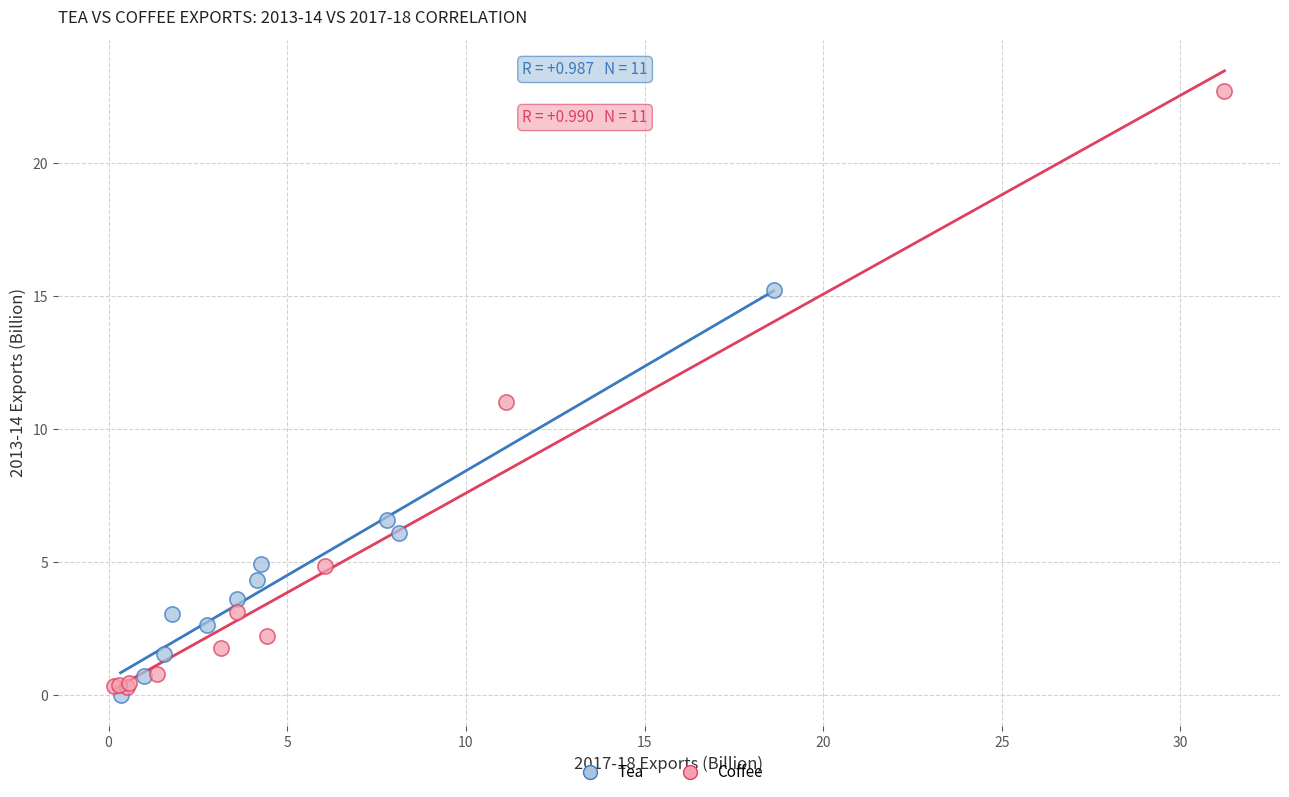

Which series contains the lowest Y value?

Tea